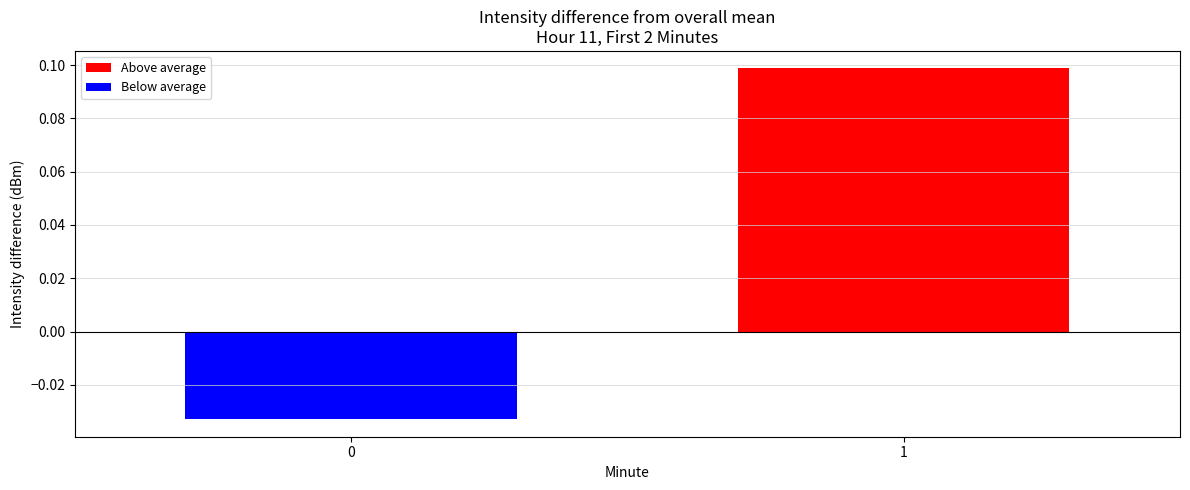

Does the chart contain stacked bars?

No